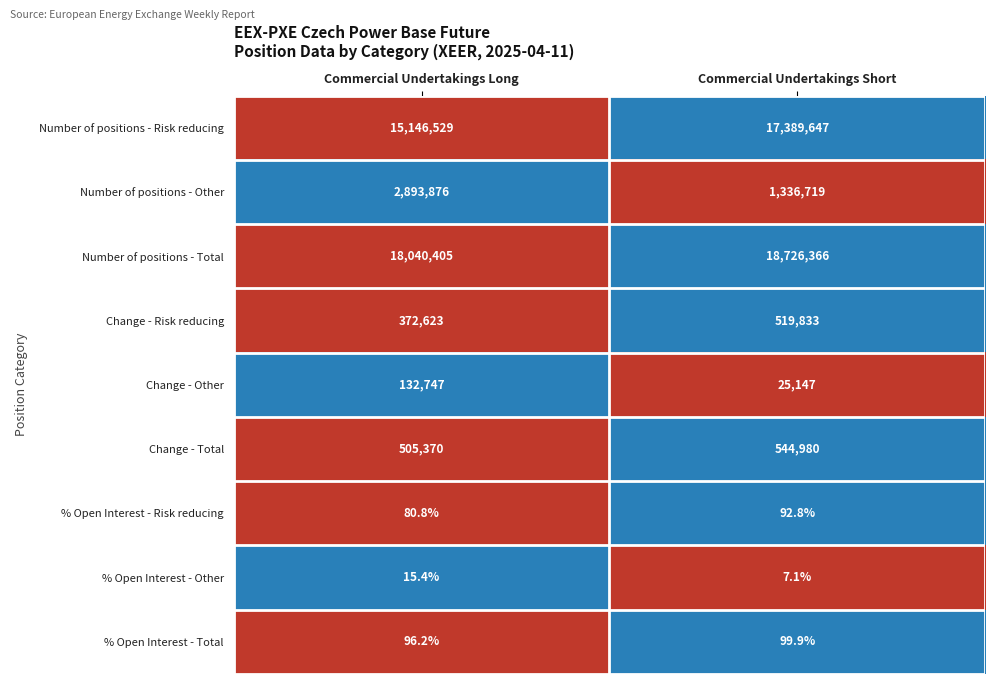

What is the average value of the % Open Interest - Risk reducing series?

86.8